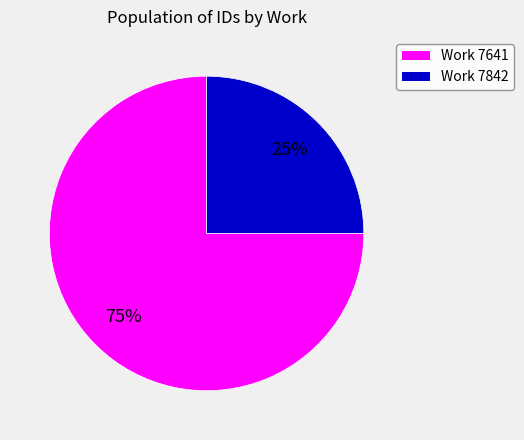

To the nearest percent, what is the difference between the largest and smallest slice percentages?

50%